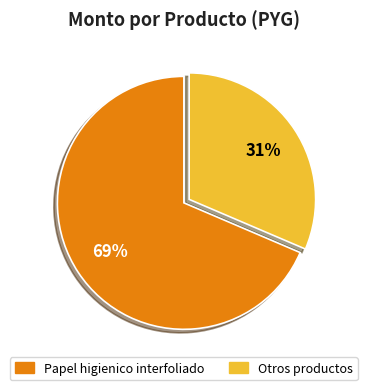

Is there a majority slice in this chart?

Yes